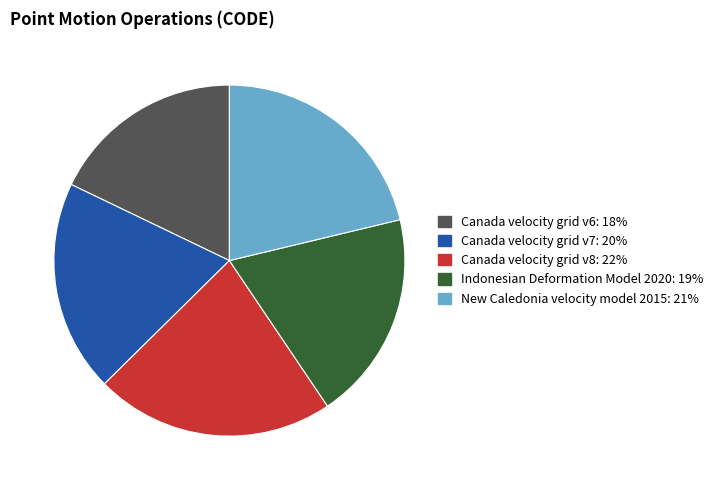

Do Canada velocity grid v6: 18% and Canada velocity grid v7: 20% together represent more than half of the pie?

No